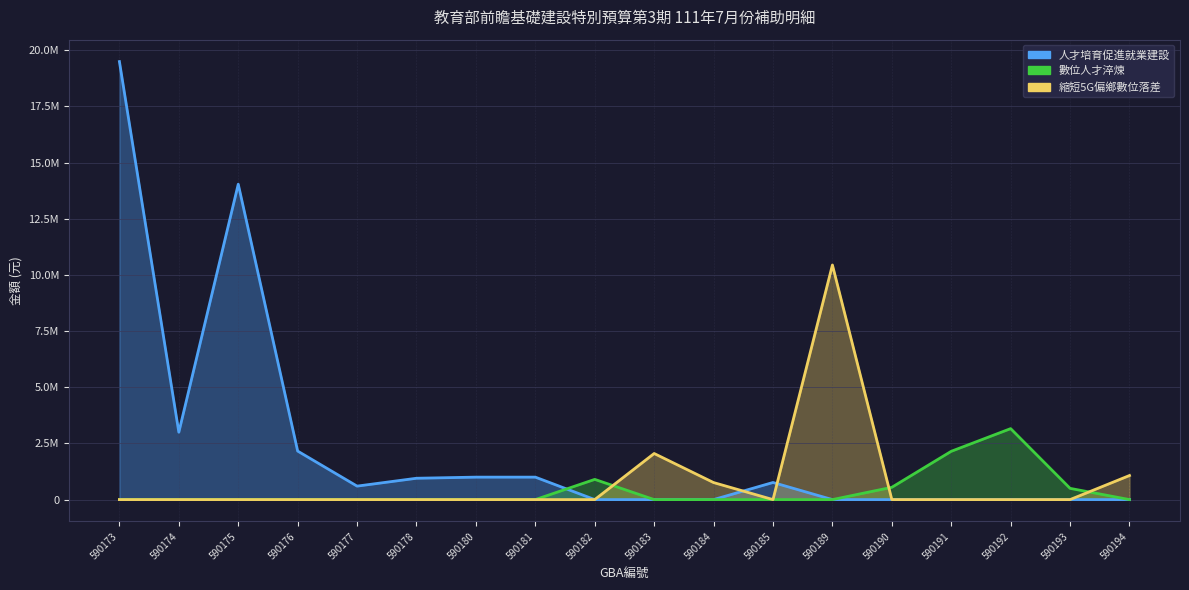

Where do 人才培育促進就業建設 and 縮短5G偏鄉數位落差 first cross each other?

590184 and 590185